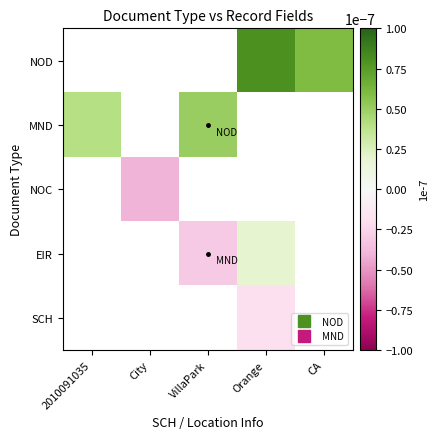

Count the number of data series in this chart.

5